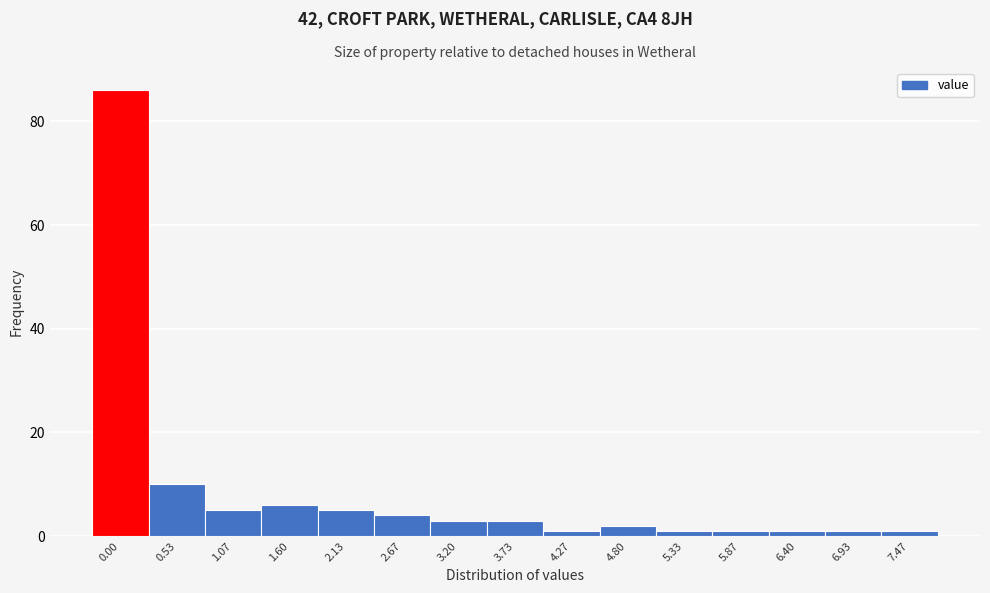

Reading left to right, what are all the values shown in this chart?

86	10	5	6	5	4	3	3	1	2	1	1	1	1	1